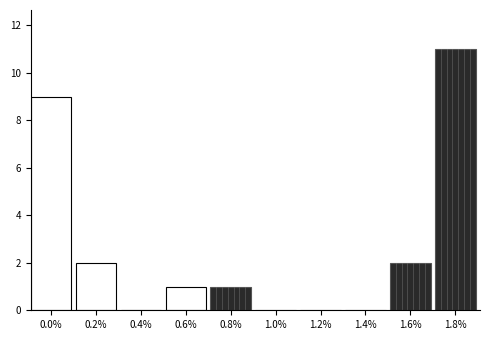

Reading left to right, transcribe all the data shown in this chart.

0.0%=9	0.2%=2	0.4%=0	0.6%=1	0.8%=1	1.0%=0	1.2%=0	1.4%=0	1.6%=2	1.8%=11